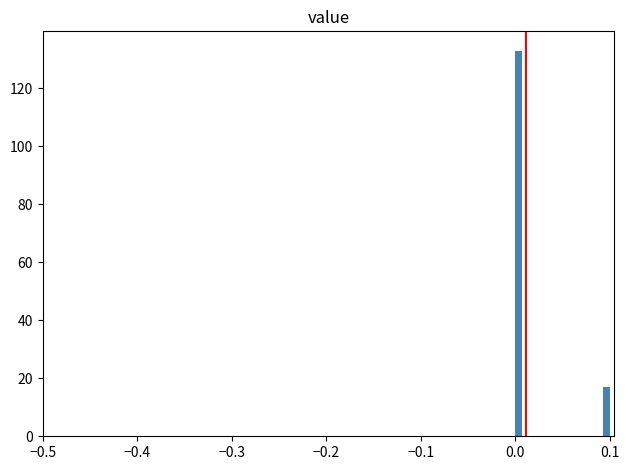

Read against the x-axis, roughly where is the centre of the tallest bar?

0.00